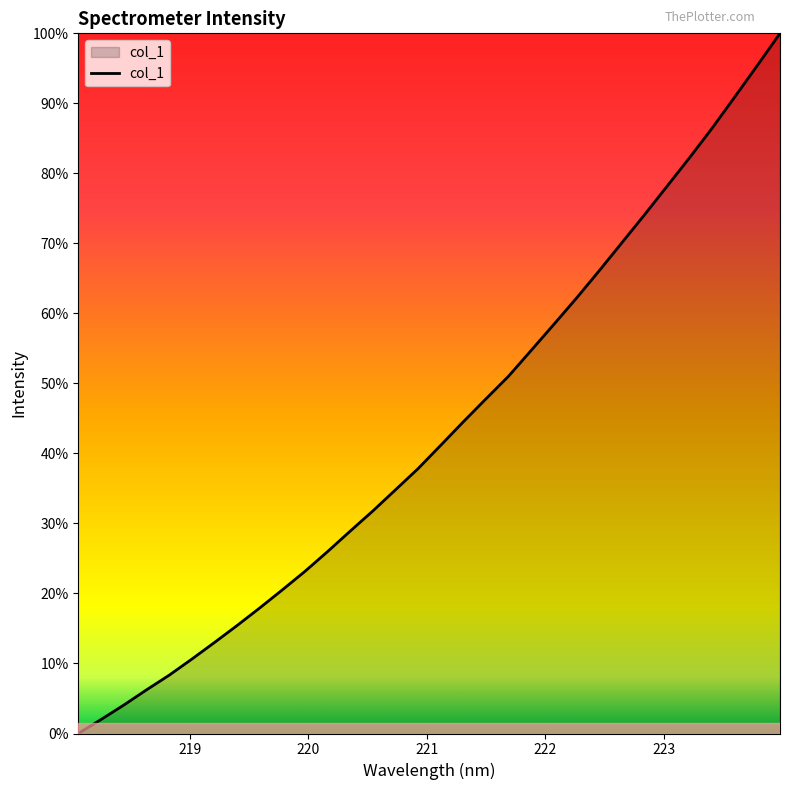

Does the chart display data point markers on the line(s)?

No